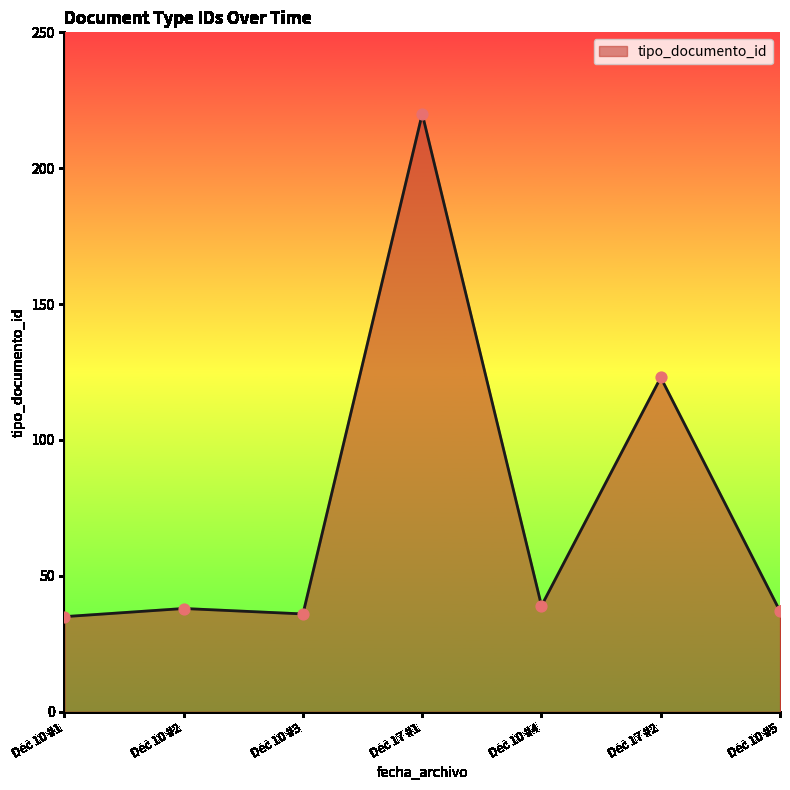

True or false: the data has more than 0 interior local peaks.

True